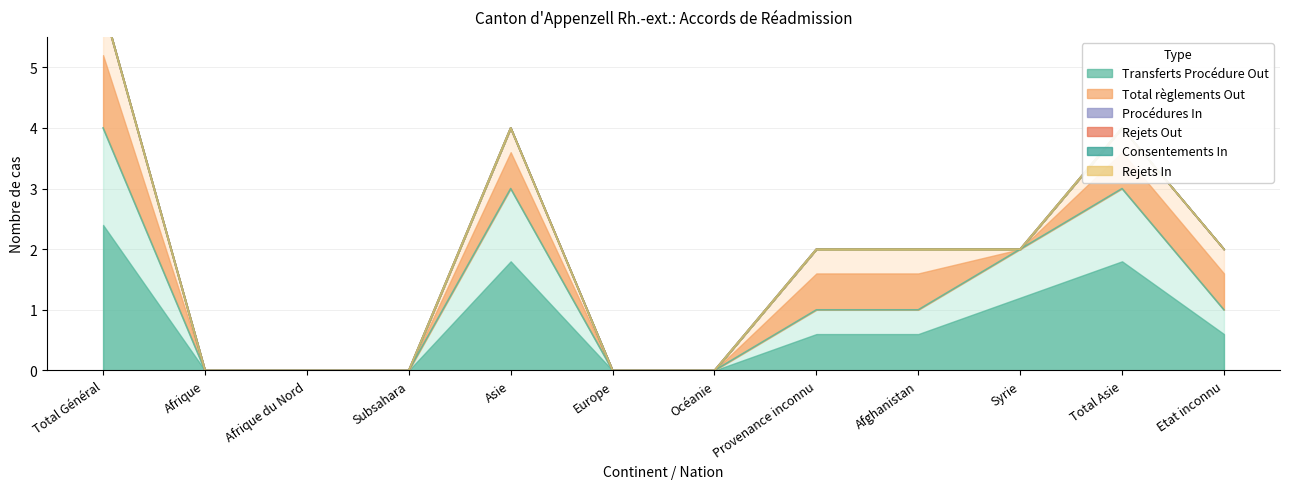

At which category does the chart reach its peak across all series?

Total Général